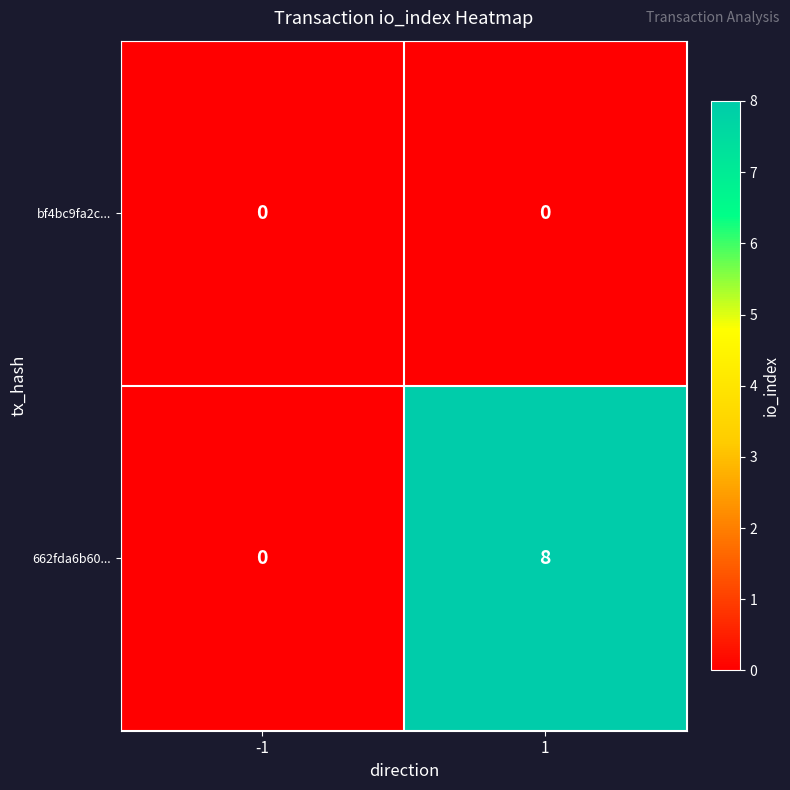

Which series changed the most between -1 and 1?

662fda6b60...